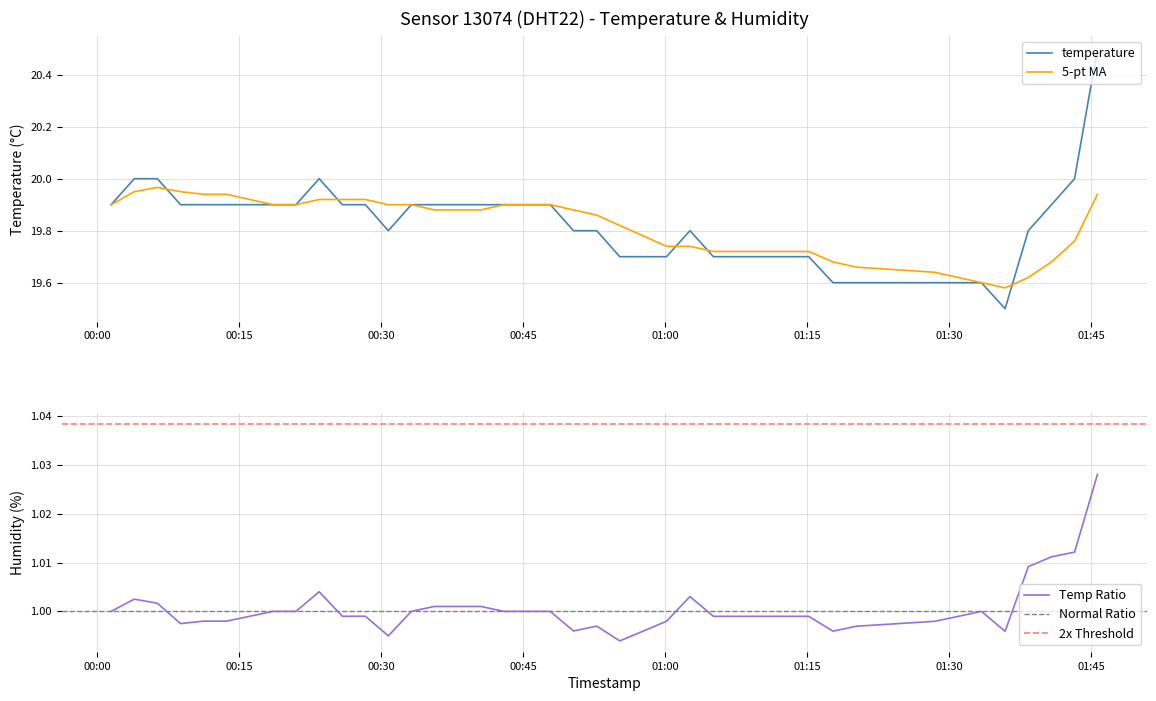

What is the smallest value displayed?

19.5